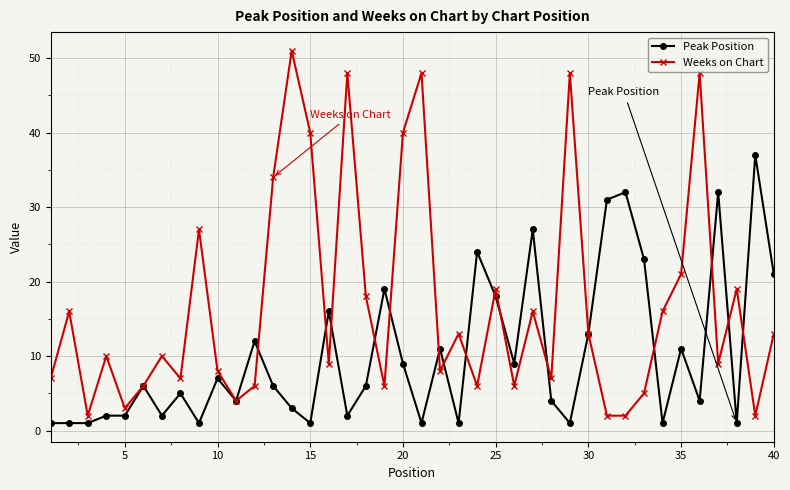

Count the number of data series in this chart.

2